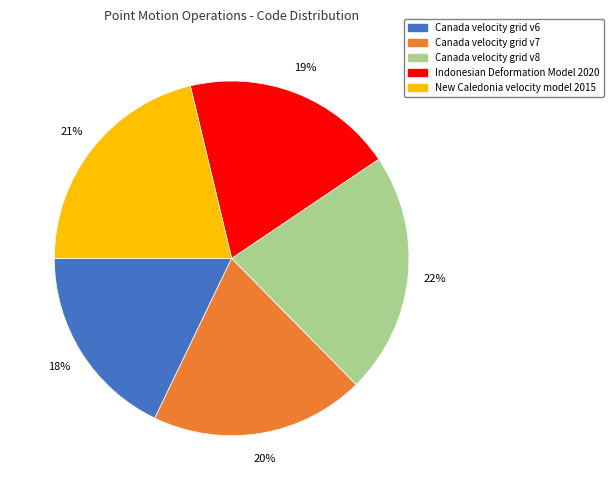

Between New Caledonia velocity model 2015 and Canada velocity grid v7, which is larger?

New Caledonia velocity model 2015